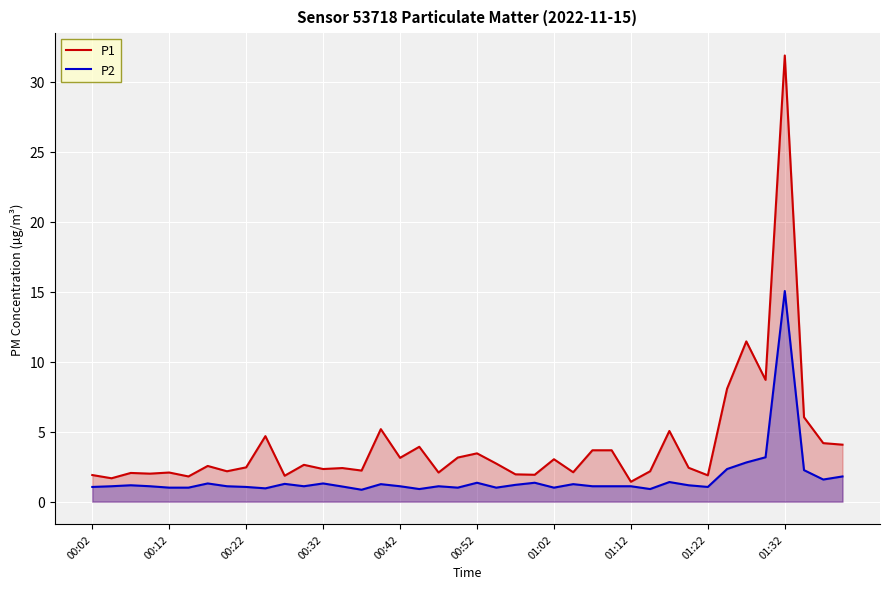

What is the maximum value shown in the chart?

31.9